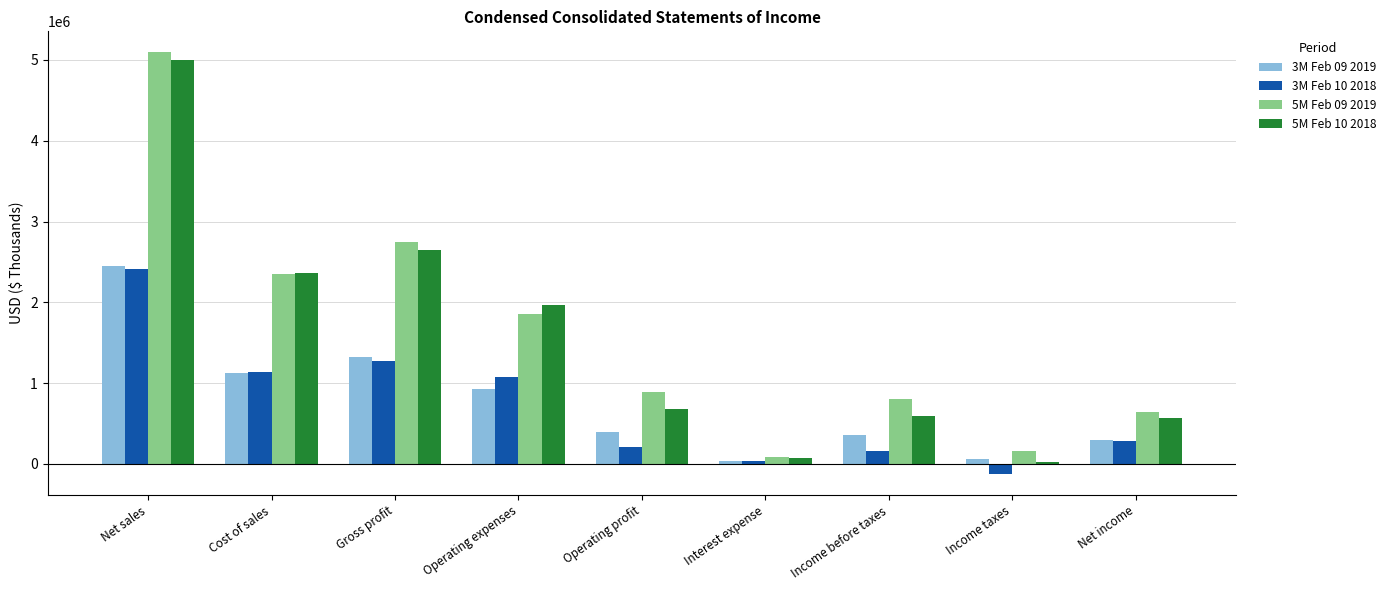

Where is 3M Feb 10 2018 nearest to the value 1144627?

Cost of sales